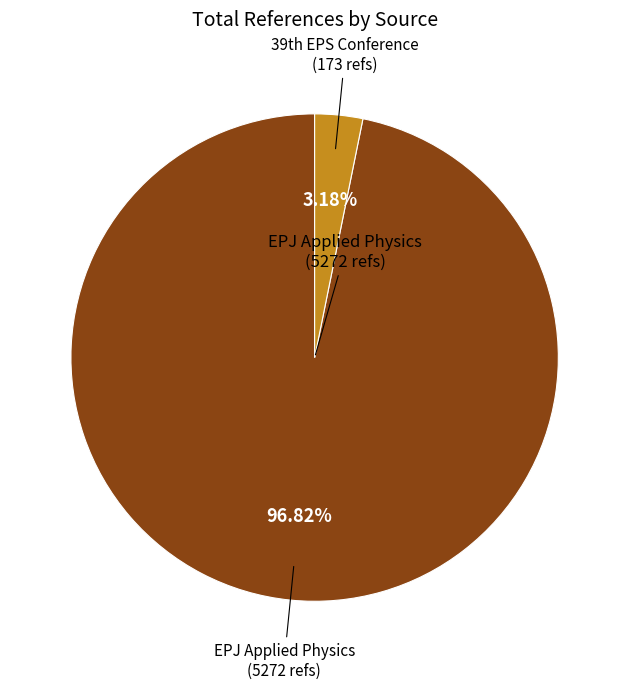

How many segments does this pie chart have?

2